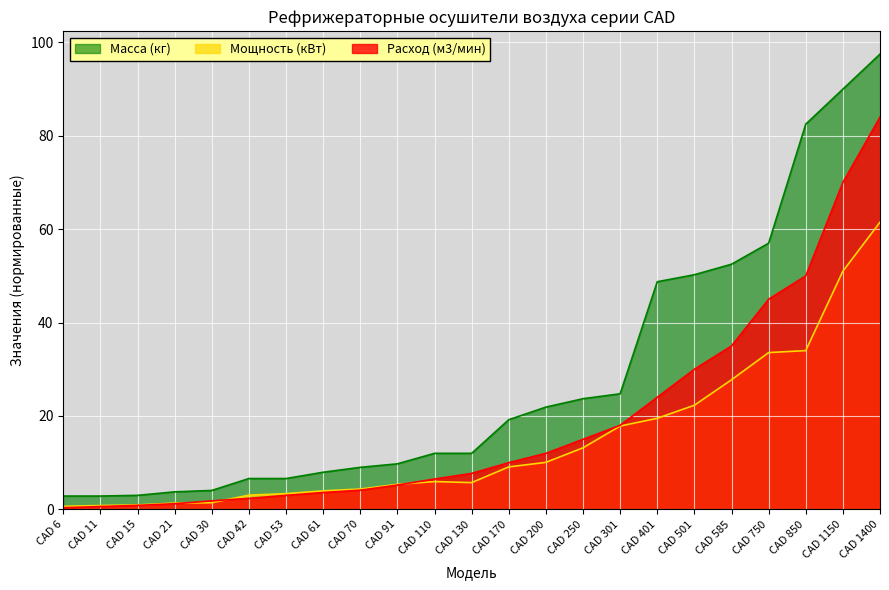

True or false: Масса (кг) and Мощность (кВт) intersect in this chart.

False